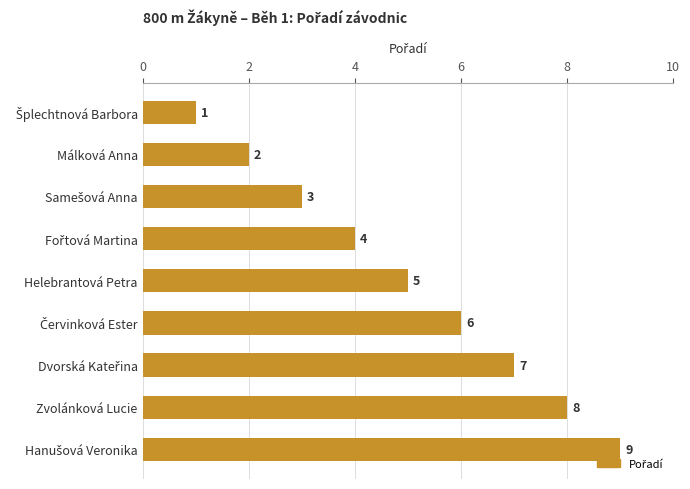

Is it true that the value at Zvolánková Lucie is 8?

True